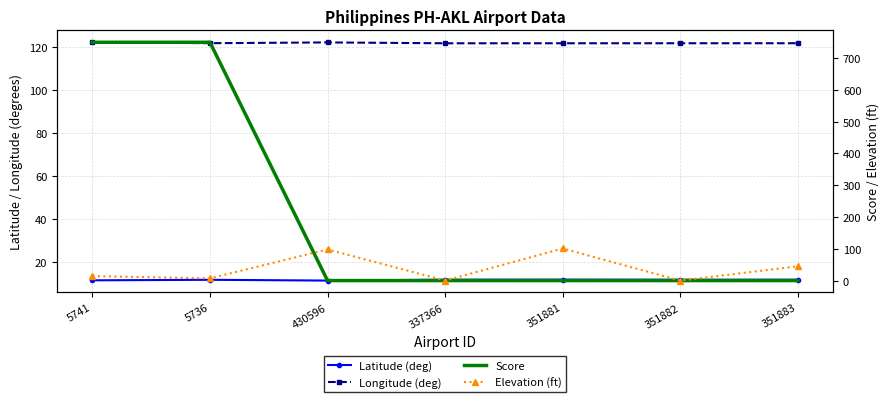

What is the label of the 4th point from the left?

337366